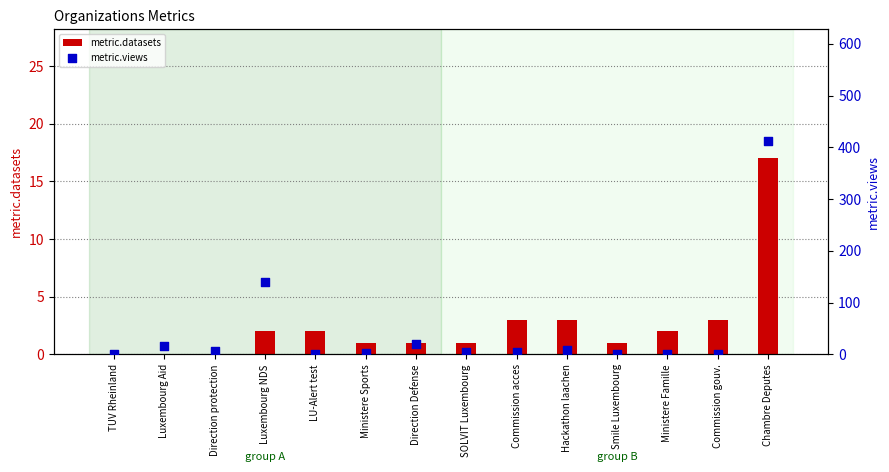

Which series contains the highest Y value?

metric.views